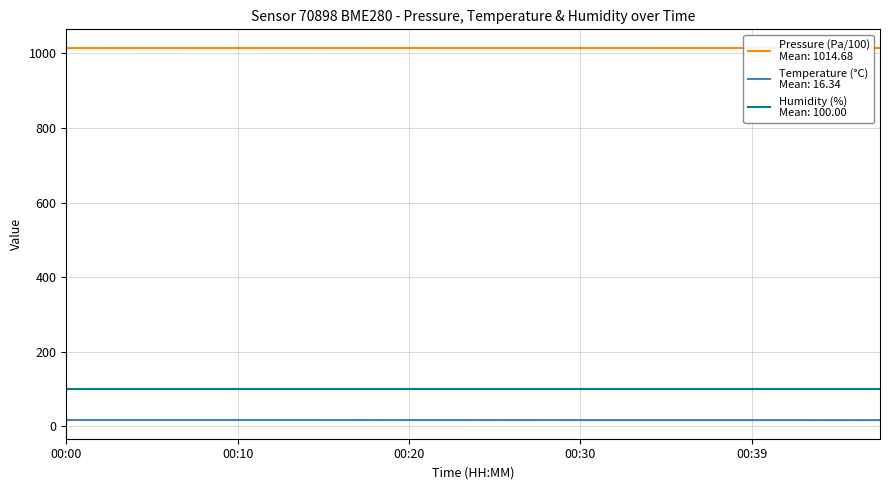

What is the greatest value displayed?

1014.8